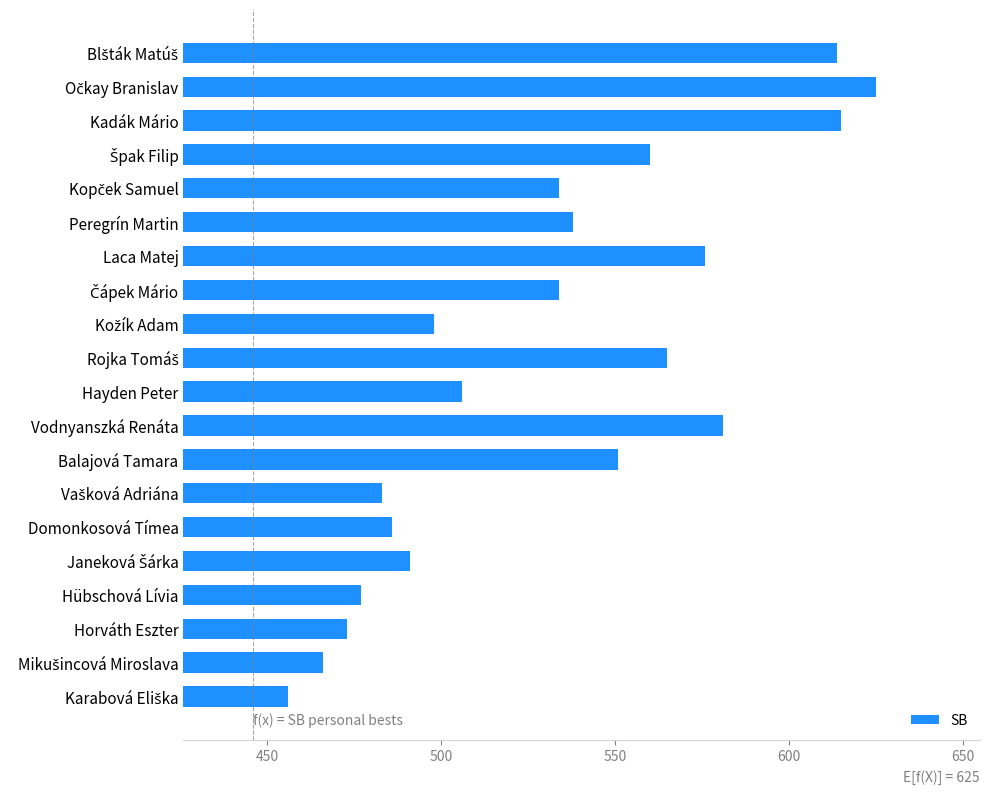

What is the value of the 2nd bar from the top?

625